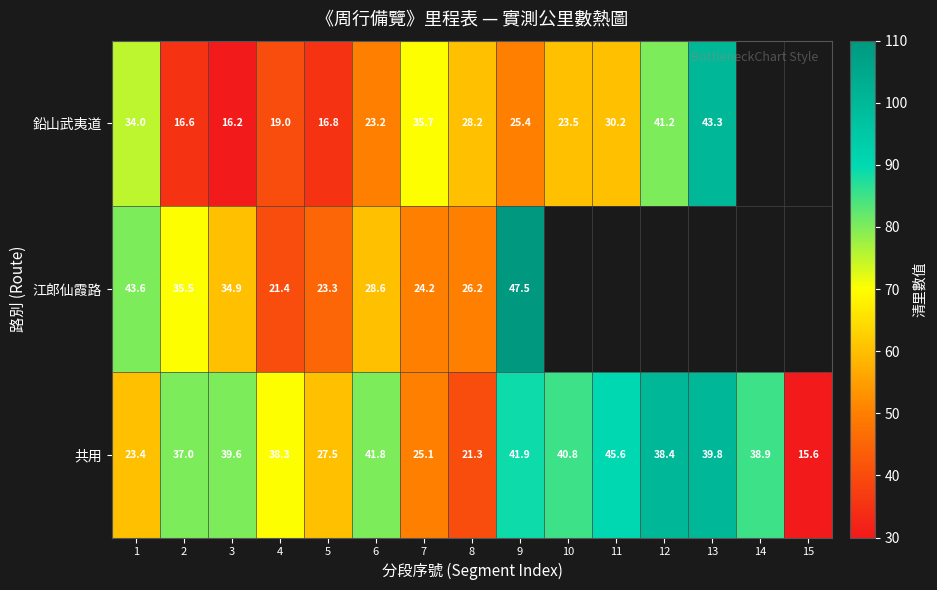

What is the sum of all 共用 values?

515.0